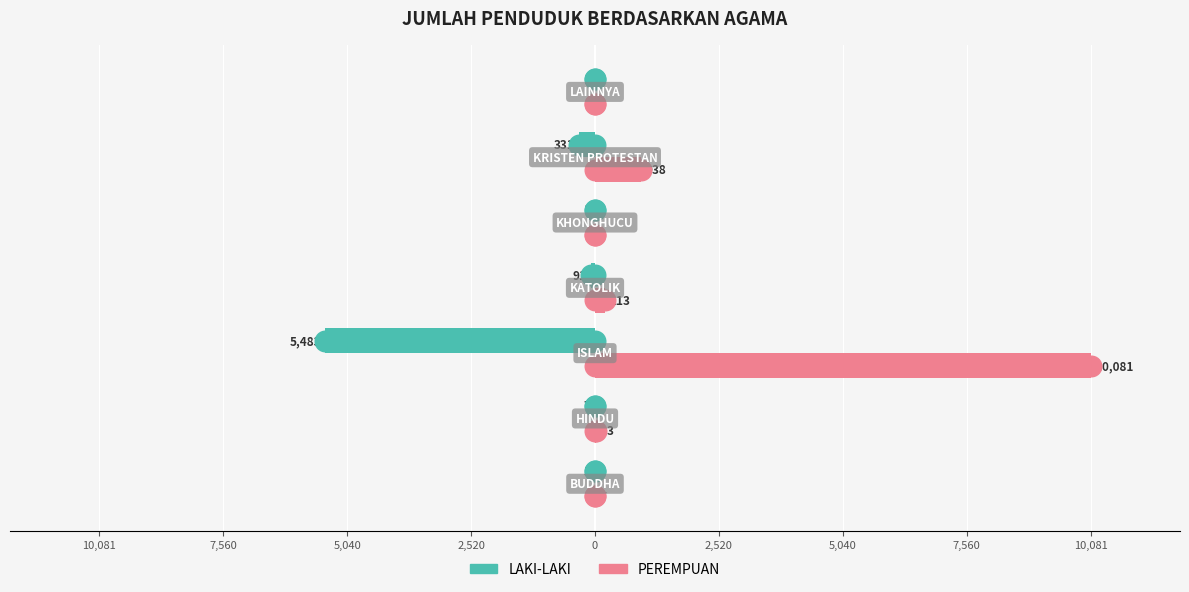

What are all the series names shown in the legend?

LAKI-LAKI, PEREMPUAN